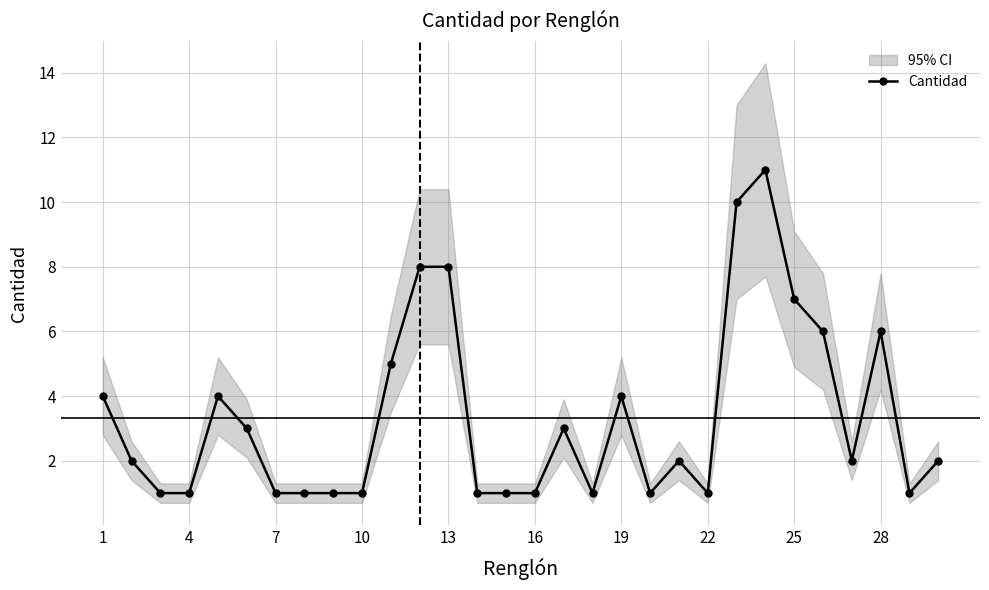

Where does the data first go above 2?

1